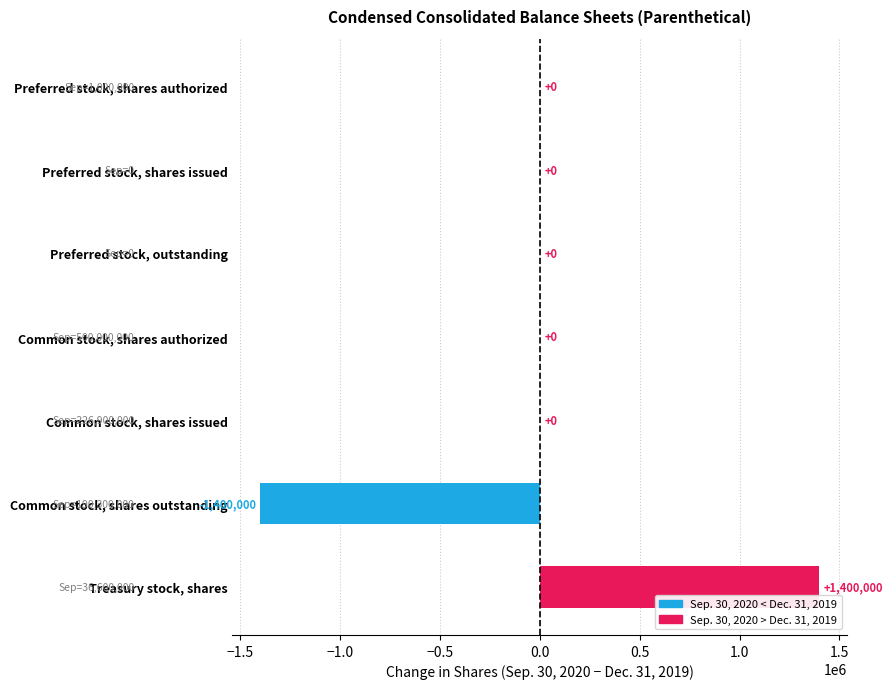

Reading top to bottom, transcribe all the data shown in this chart.

Preferred stock, shares authorized=0	Preferred stock, shares issued=0	Preferred stock, outstanding=0	Common stock, shares authorized=0	Common stock, shares issued=0	Common stock, shares outstanding=-1400000	Treasury stock, shares=1400000